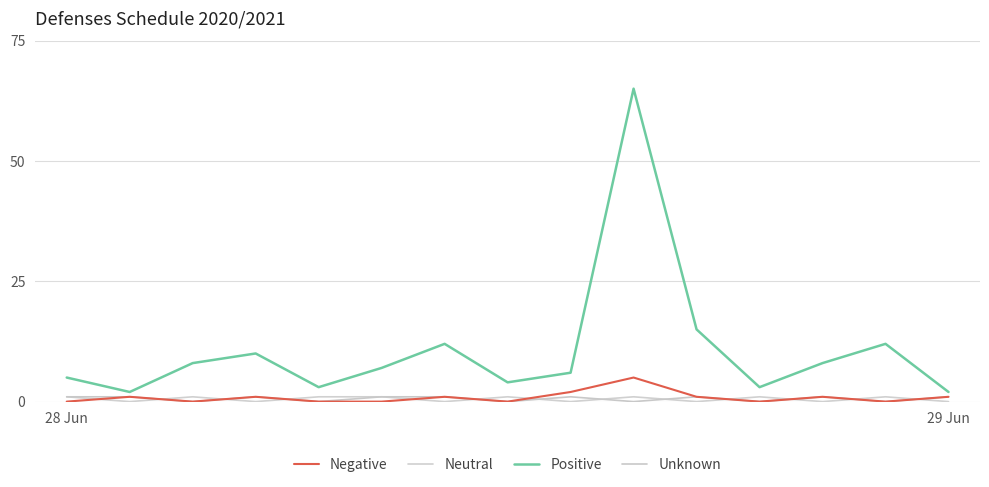

True or false: Positive and Negative intersect in this chart.

False